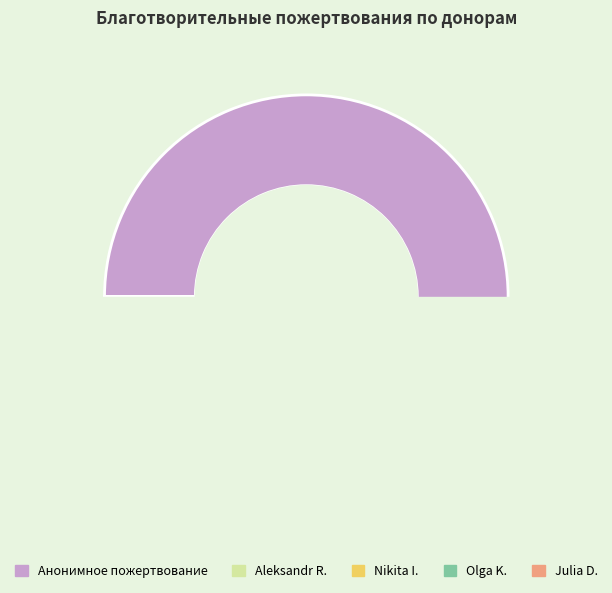

Which slice represents more than half of the pie?

Анонимное пожертвование